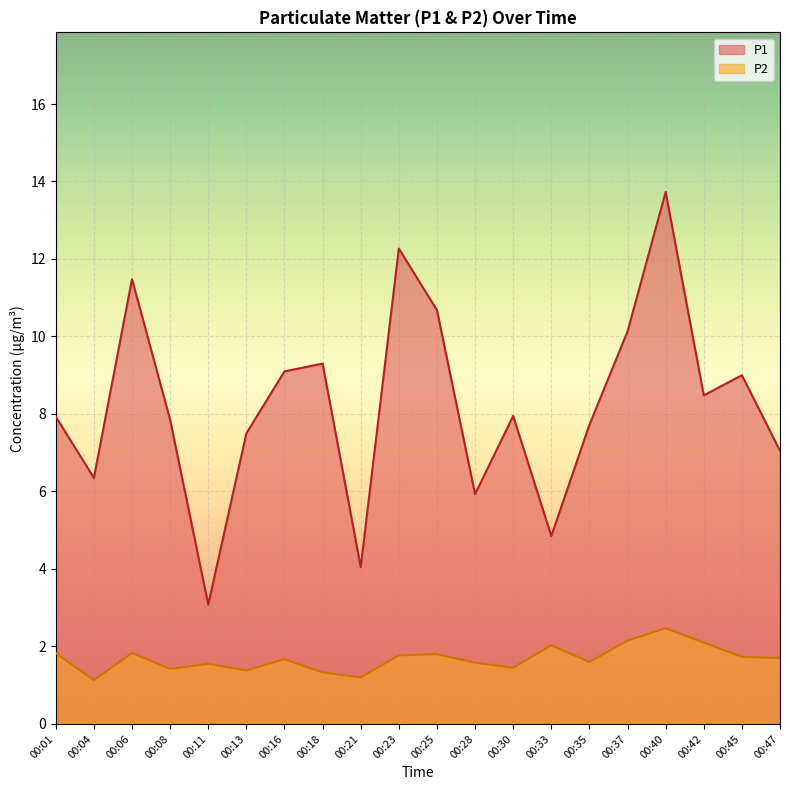

Is the value of P2 at 00:33 greater than the value of P1 at 00:35?

No